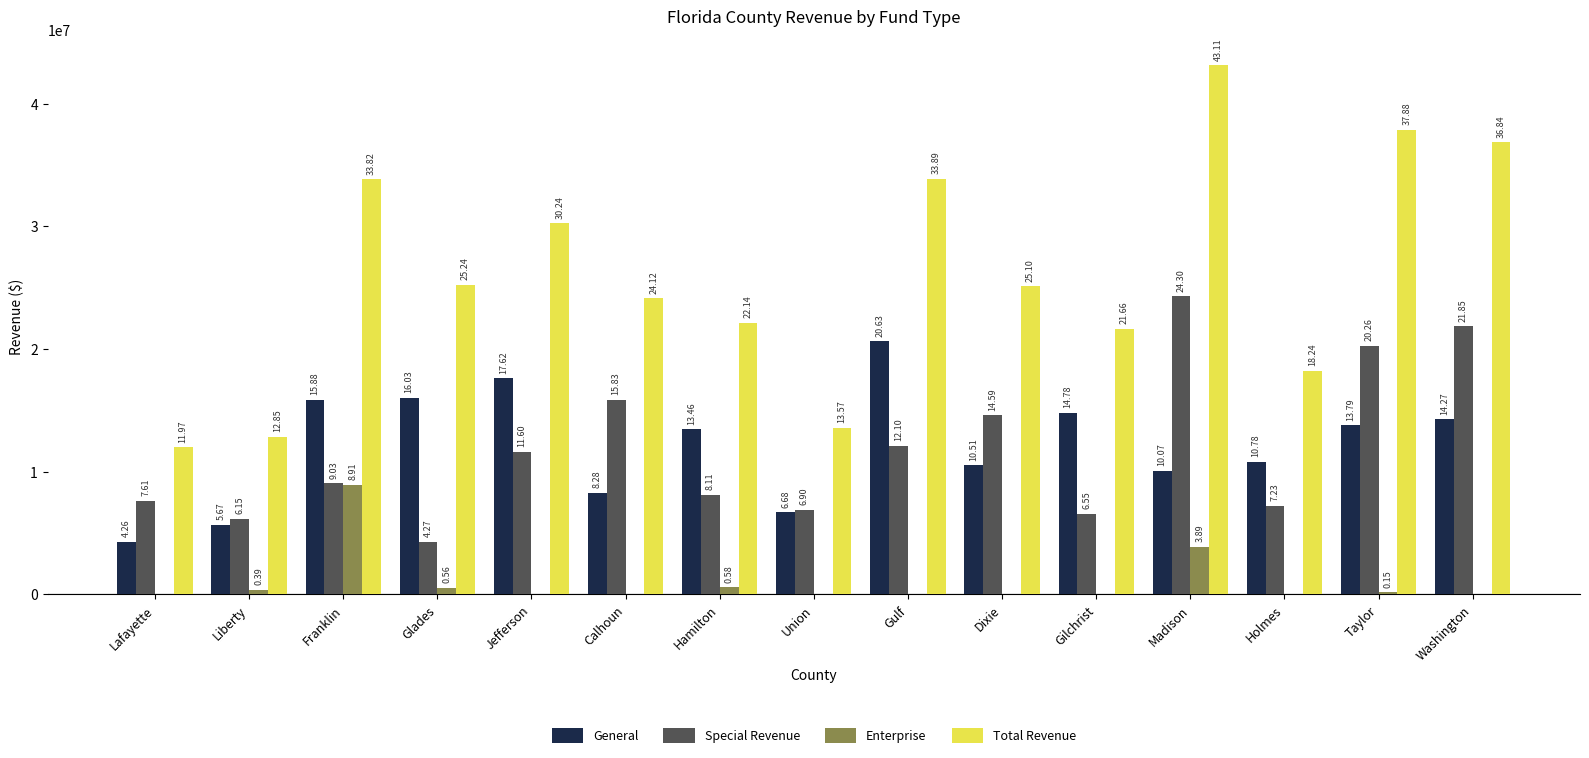

At Jefferson, list the series in order from largest to smallest.

Total Revenue, General, Special Revenue, Enterprise